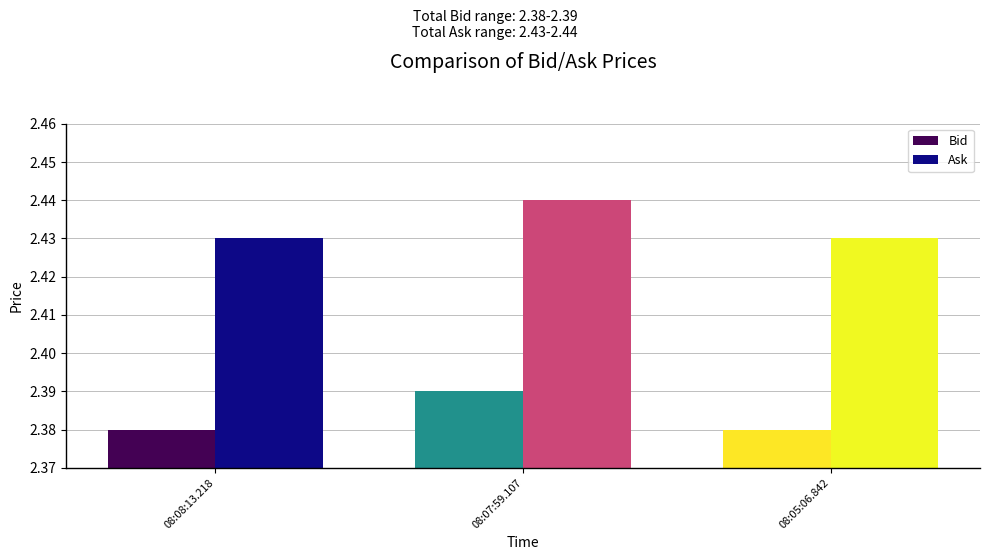

Which label corresponds to the largest value in the chart?

08:07:59.107